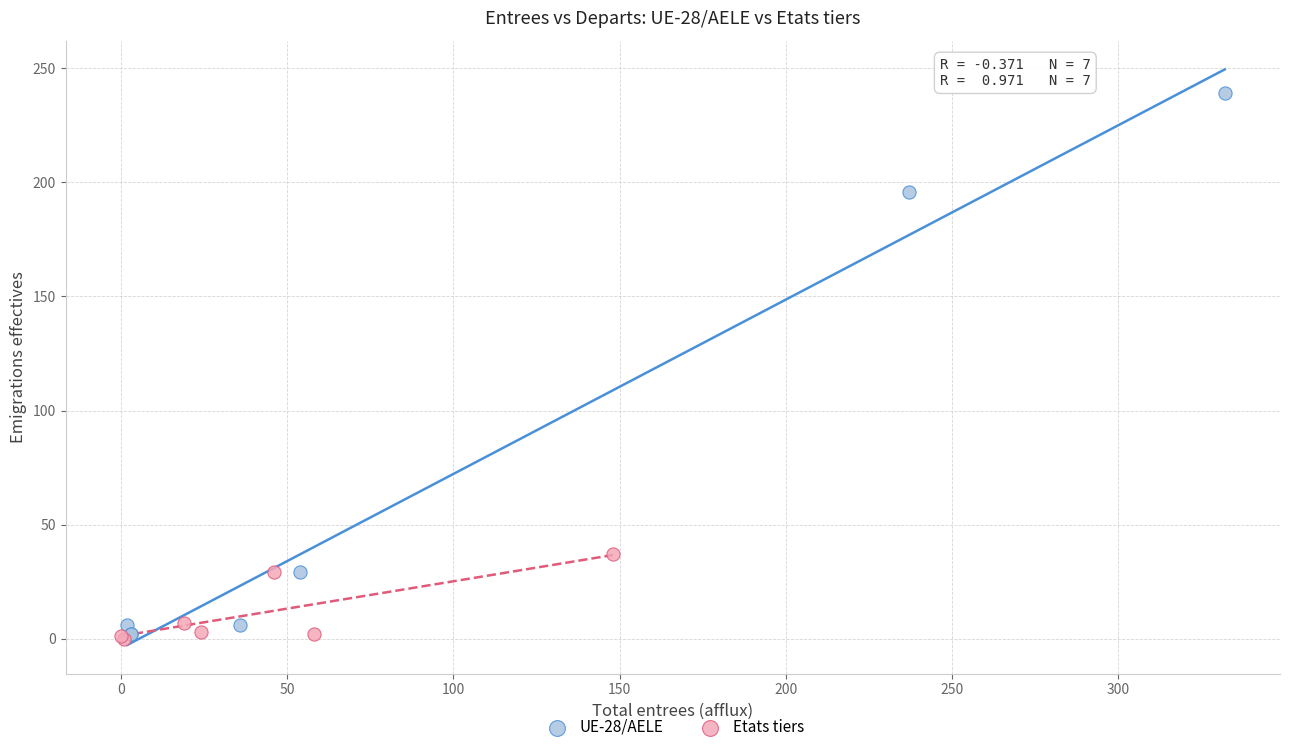

What are all the series names shown in the legend?

UE-28/AELE, Etats tiers